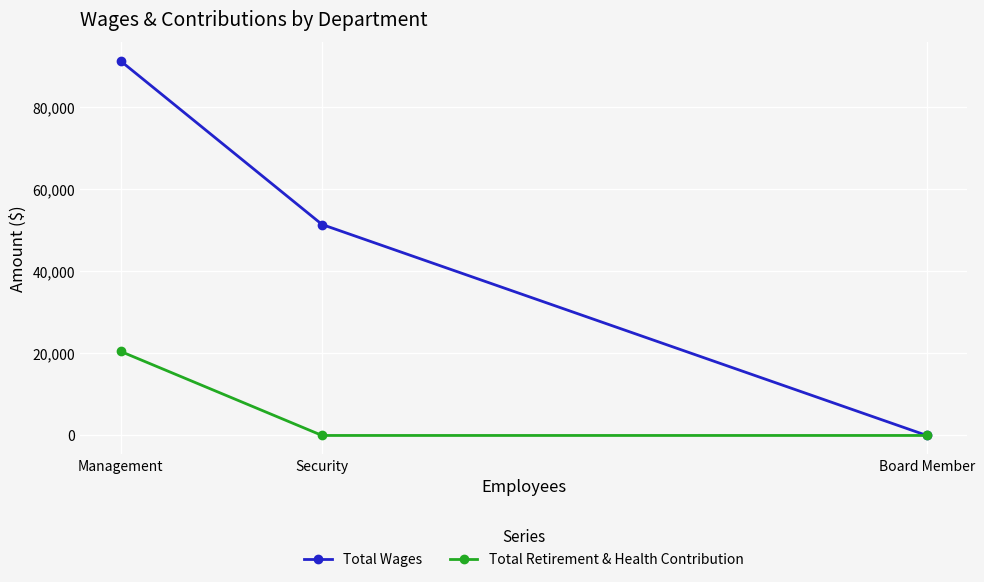

Which category has the lowest value in the Total Wages series?

Board Member